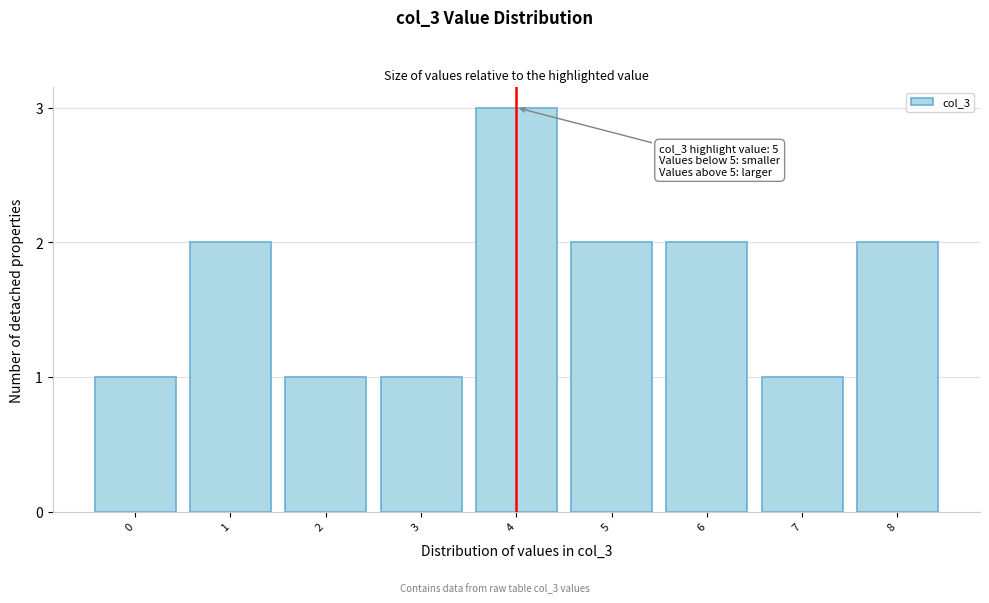

Reading left to right, extract all data points from this chart.

1	2	1	1	3	2	2	1	2